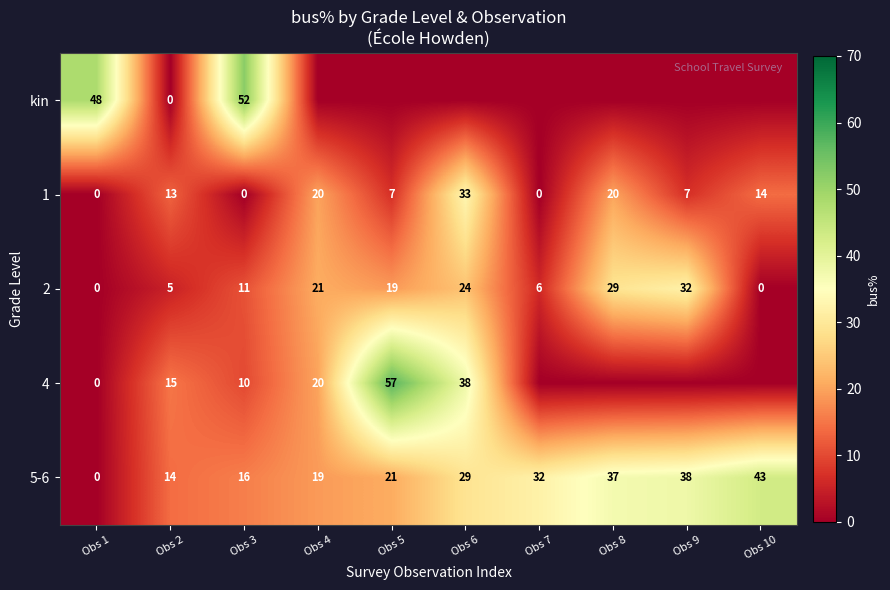

True or false: 5-6 has a value of 14 at Obs 2.

True